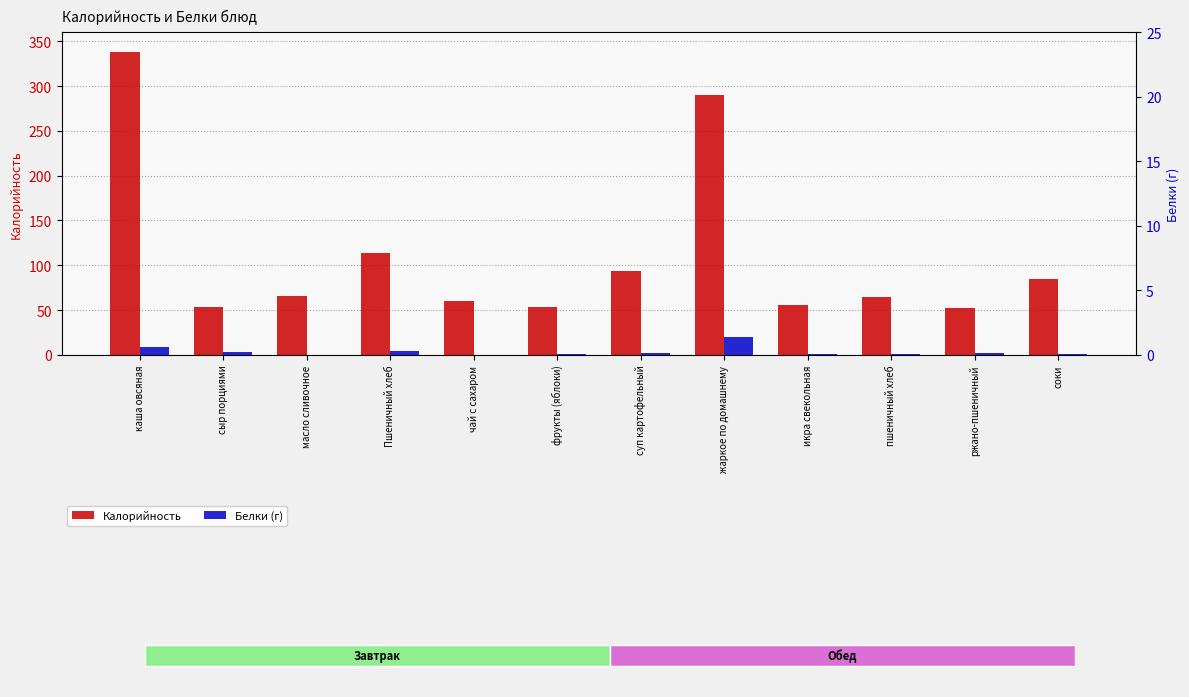

What is the label of the 3rd bar from the left?

масло сливочное